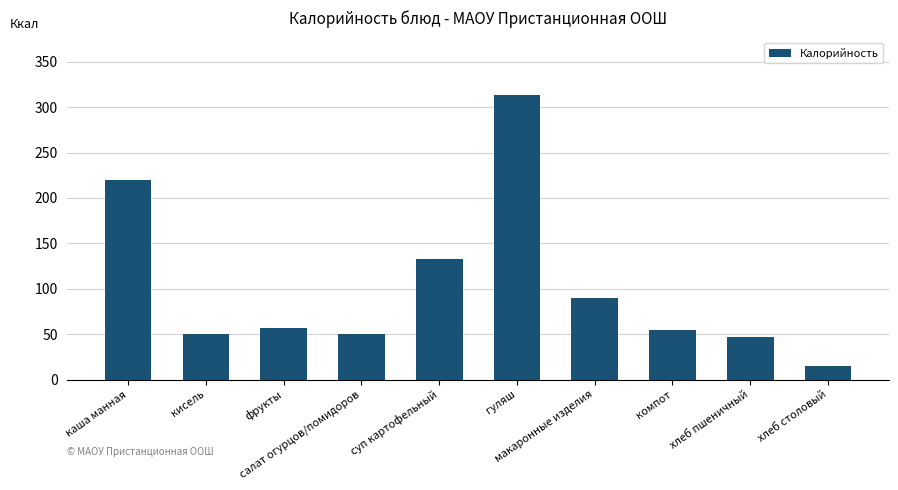

Count the number of categories in the chart.

10